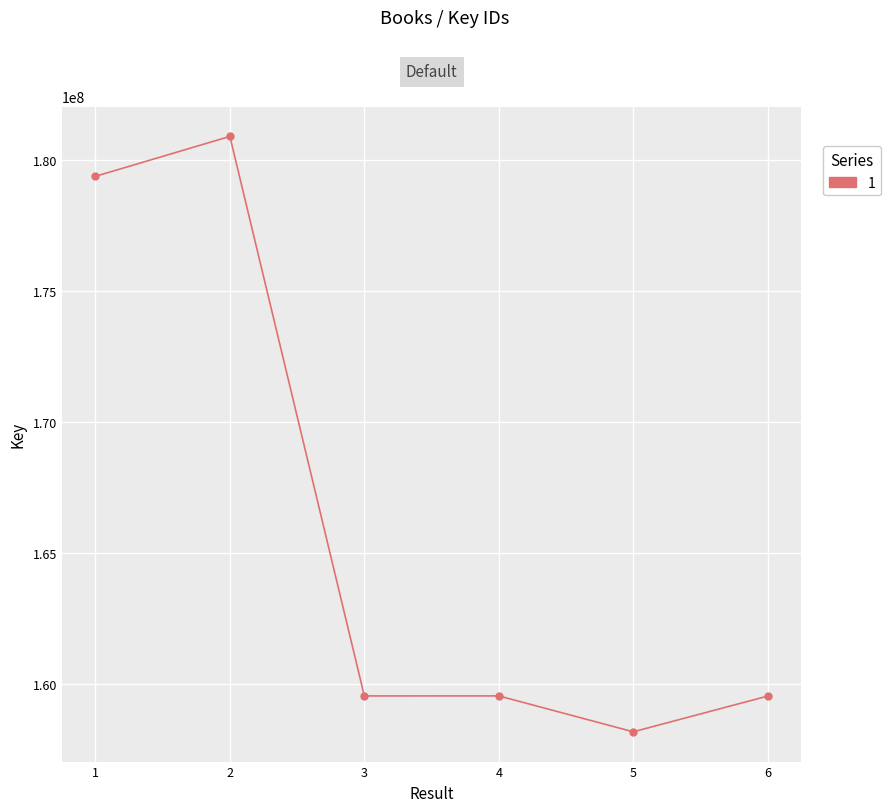

What is the maximum value shown in the chart?

180880582